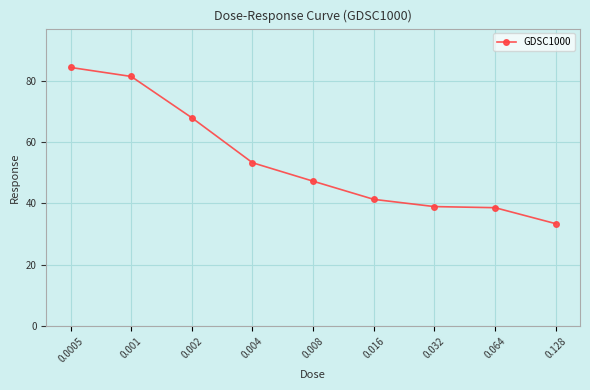

What is the maximum value shown in the chart?

84.3